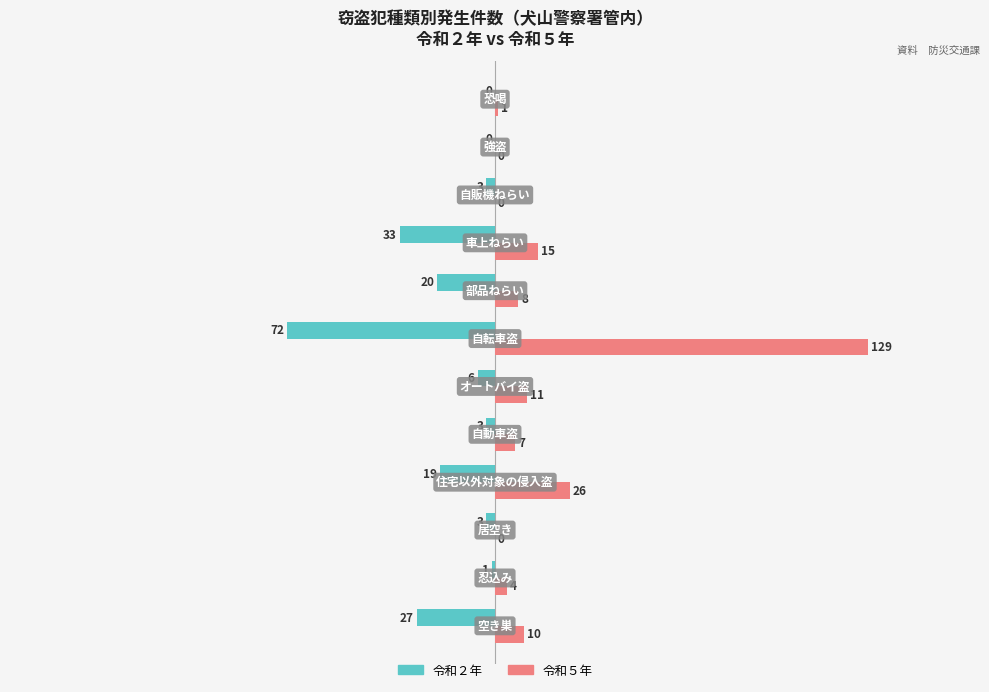

What is the maximum value for 令和５年?

129